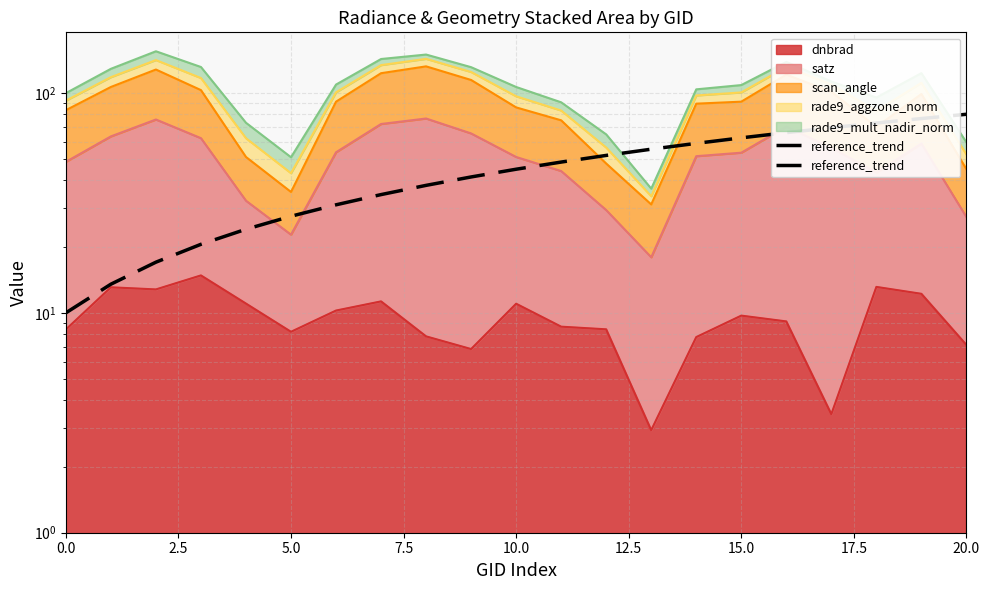

What is the value of the 11th point from the left?

45.0